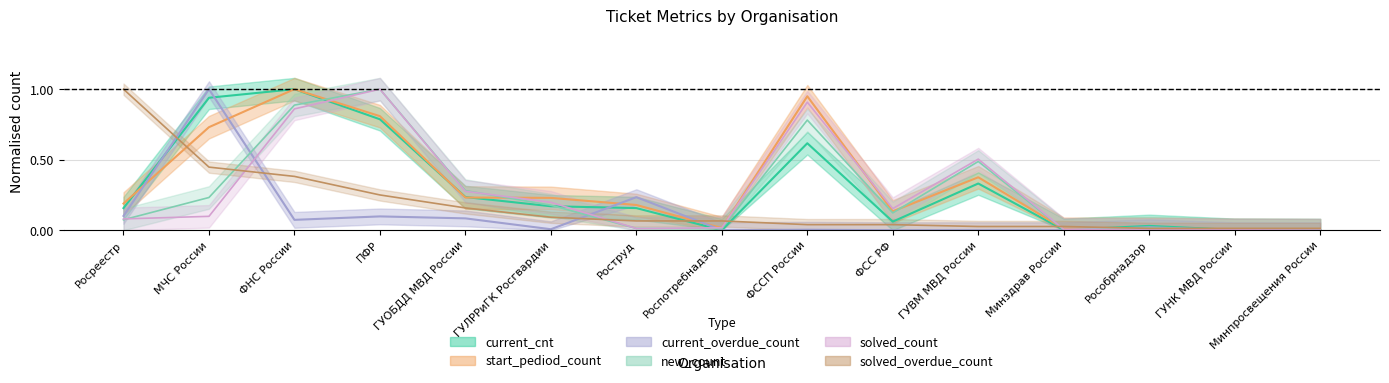

What is the label of the 15th point from the left?

Минпросвещения России